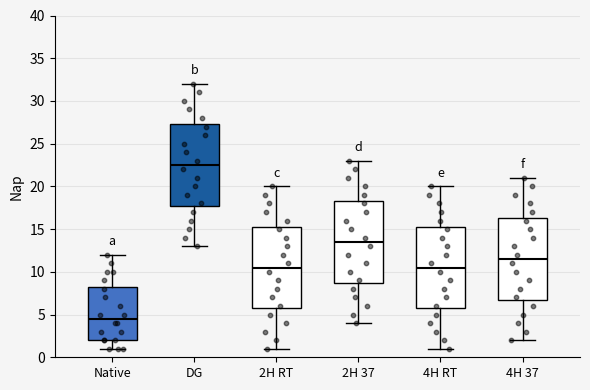

Reading left to right, read every box against the y-axis: the position of its median line, the range the box covers, and the ends of its whiskers. The values are not printed on the chart, so give them approximately, as read against the axis.

Native: median 4.5, box 2.0 to 8.5, whiskers 1.0 to 12.0
DG: median 22.5, box 18.0 to 27.5, whiskers 13.0 to 32.0
2H RT: median 10.5, box 6.0 to 15.5, whiskers 1.0 to 20.0
2H 37: median 13.5, box 9.0 to 18.5, whiskers 4.0 to 23.0
4H RT: median 10.5, box 6.0 to 15.5, whiskers 1.0 to 20.0
4H 37: median 11.5, box 7.0 to 16.5, whiskers 2.0 to 21.0